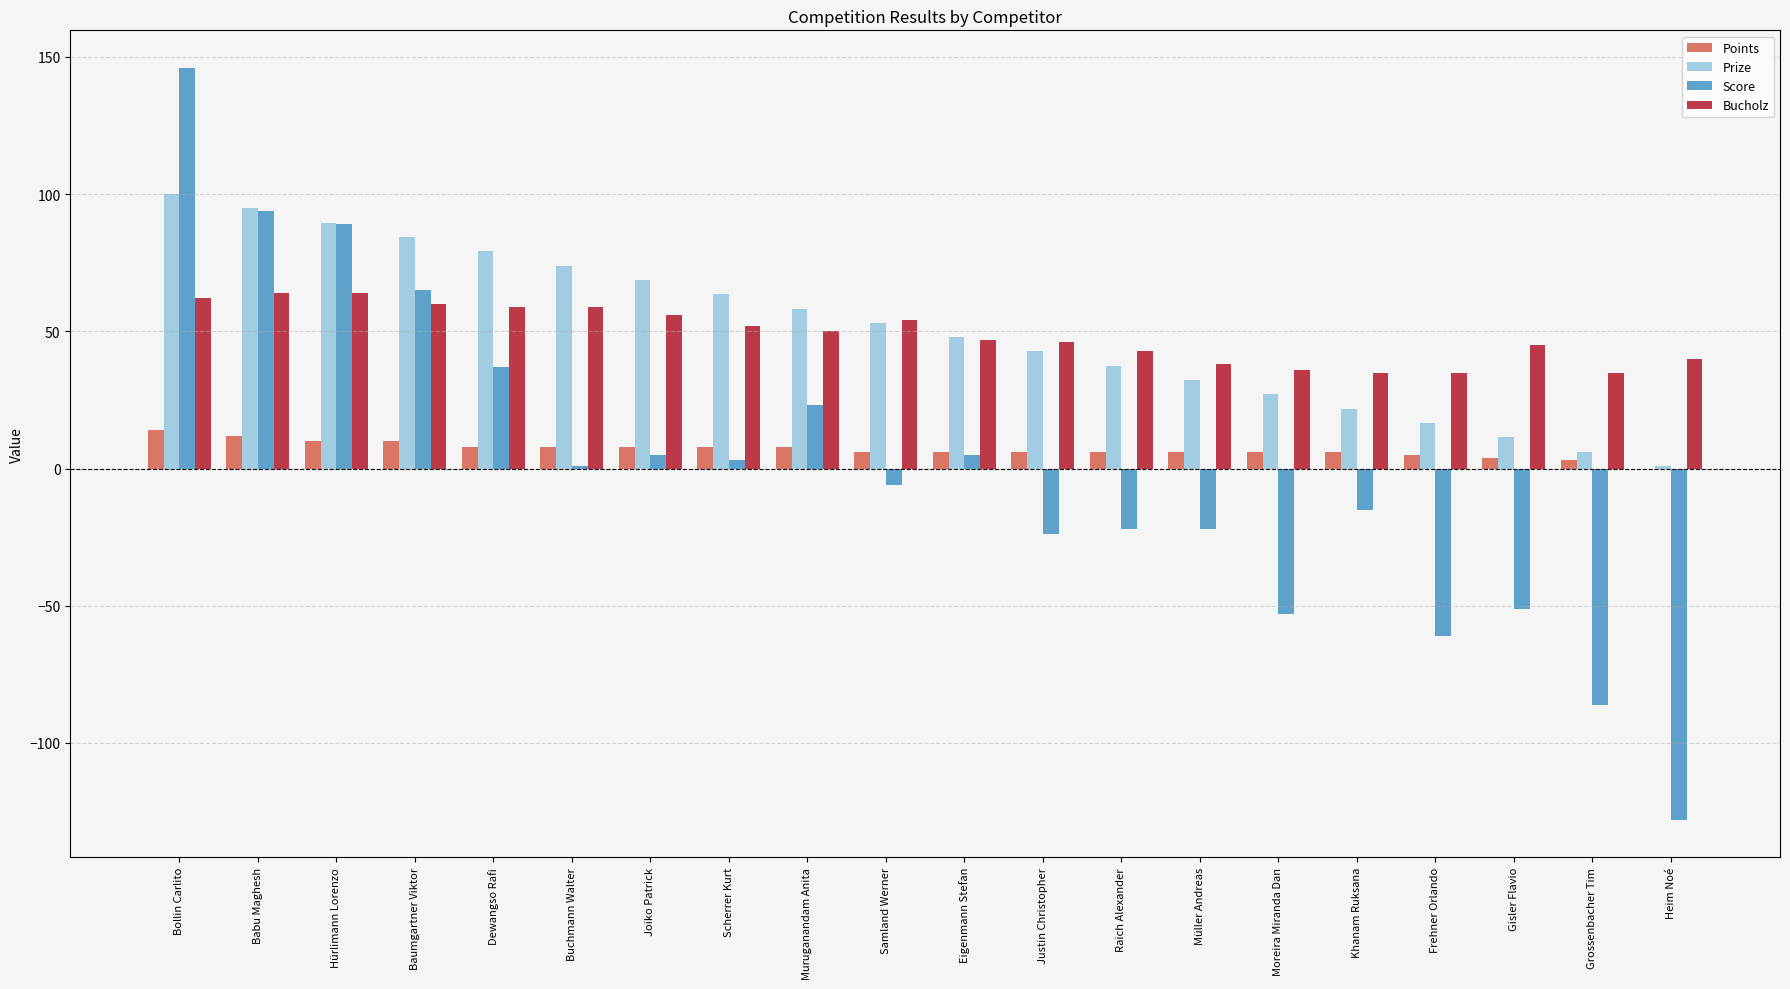

The value of Points at Dewangso Rafi is 8.0. True or false?

True